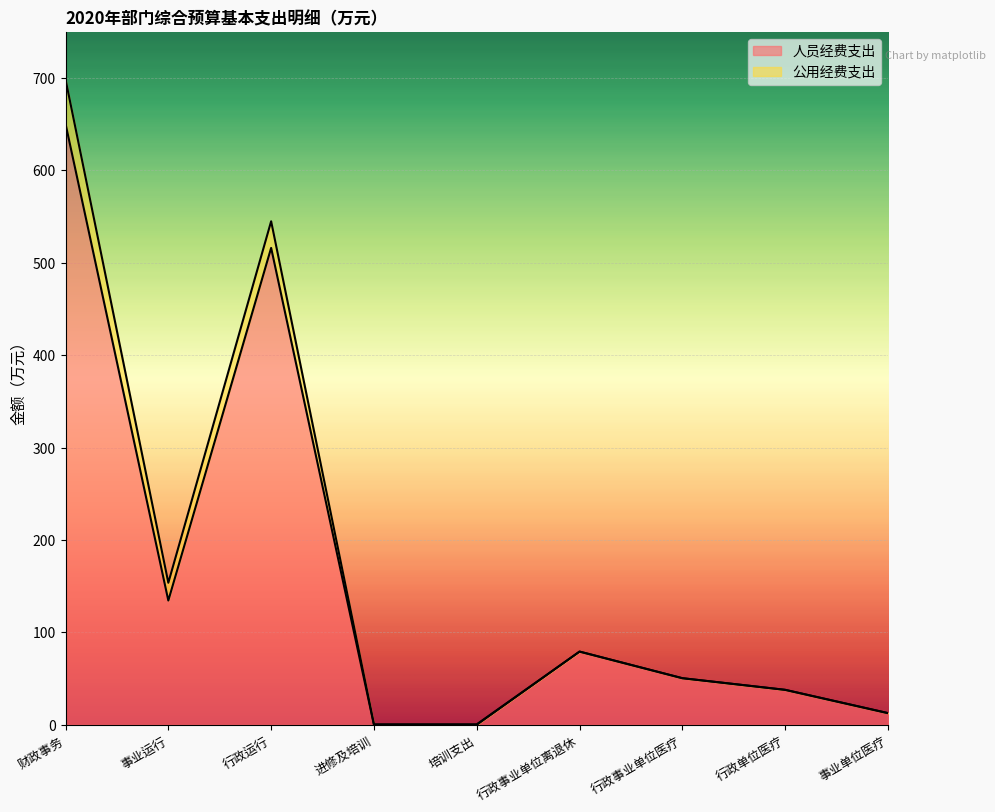

What is the change in value from 财政事务 to 培训支出?

-650.6